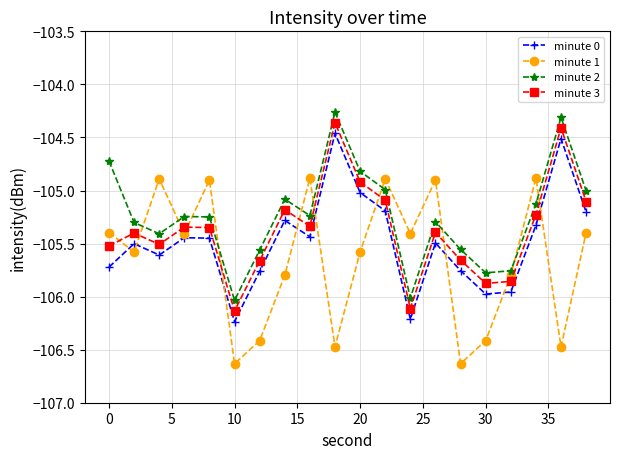

What is the difference between the maximum and minimum values in the minute 3 series?

1.8